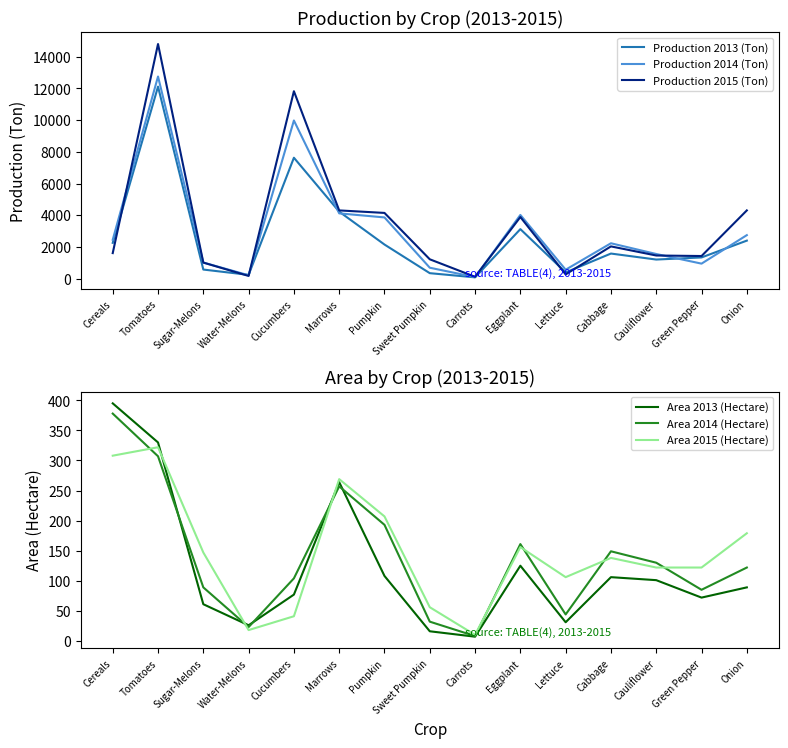

What is the difference between the maximum and second lowest values in the Area 2014 (Hectare) series?

355